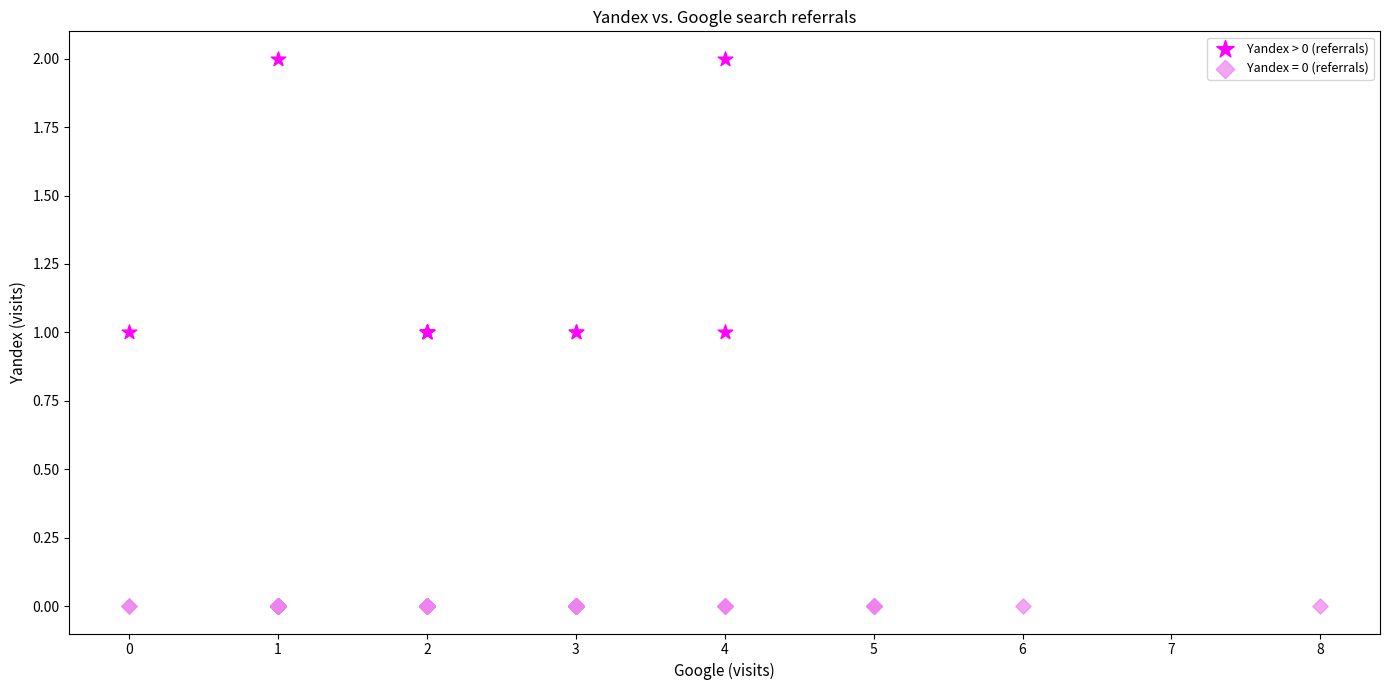

Which series contains the lowest Y value?

Yandex = 0 (referrals)